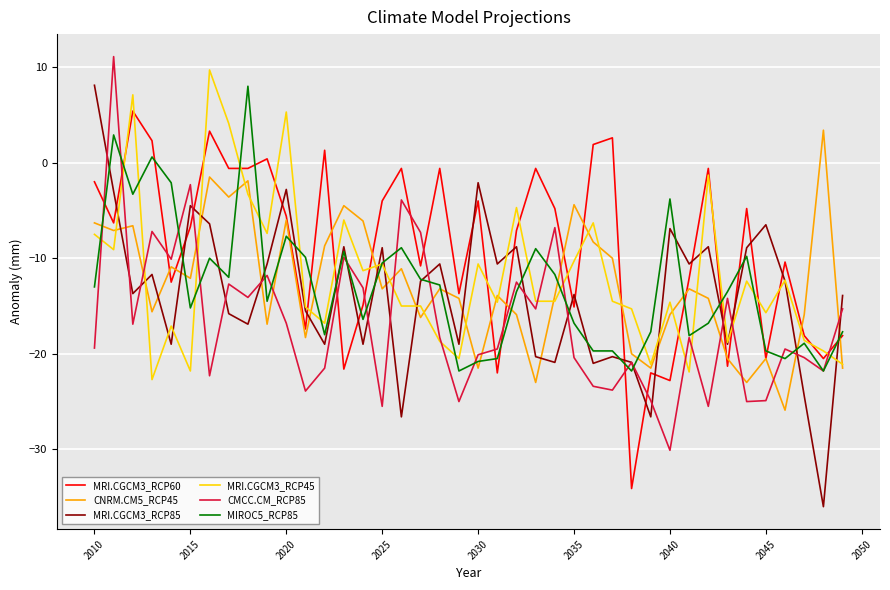

Which series has the widest spread of values?

MRI.CGCM3_RCP85